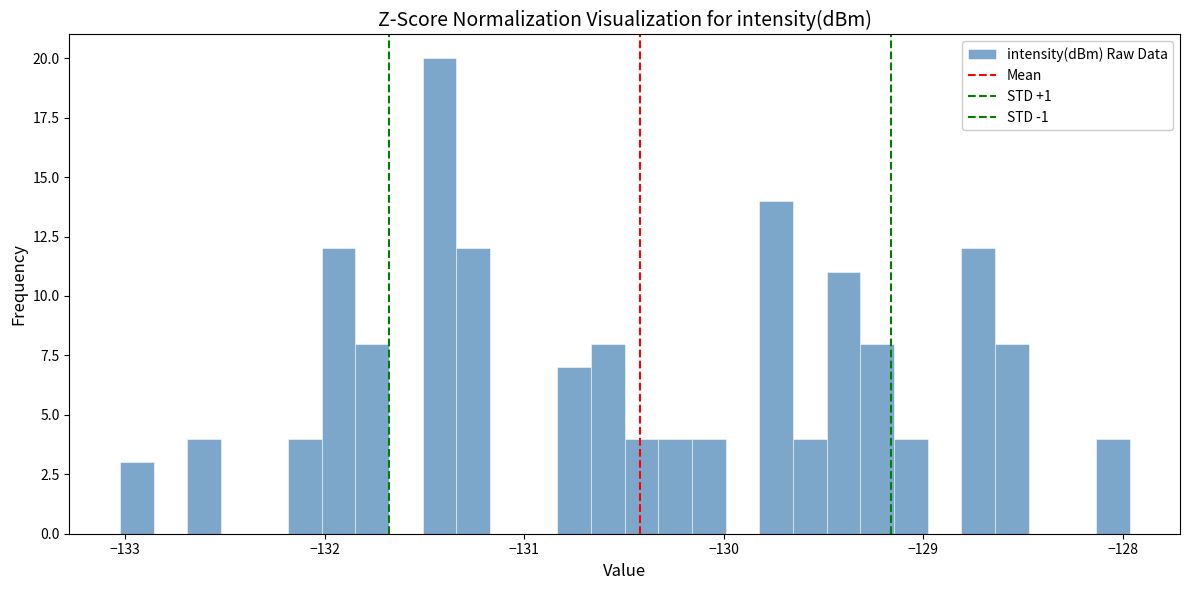

Around what value on the x-axis is the tallest bar? Give the approximate position of its centre, as read against the axis.

-131.4